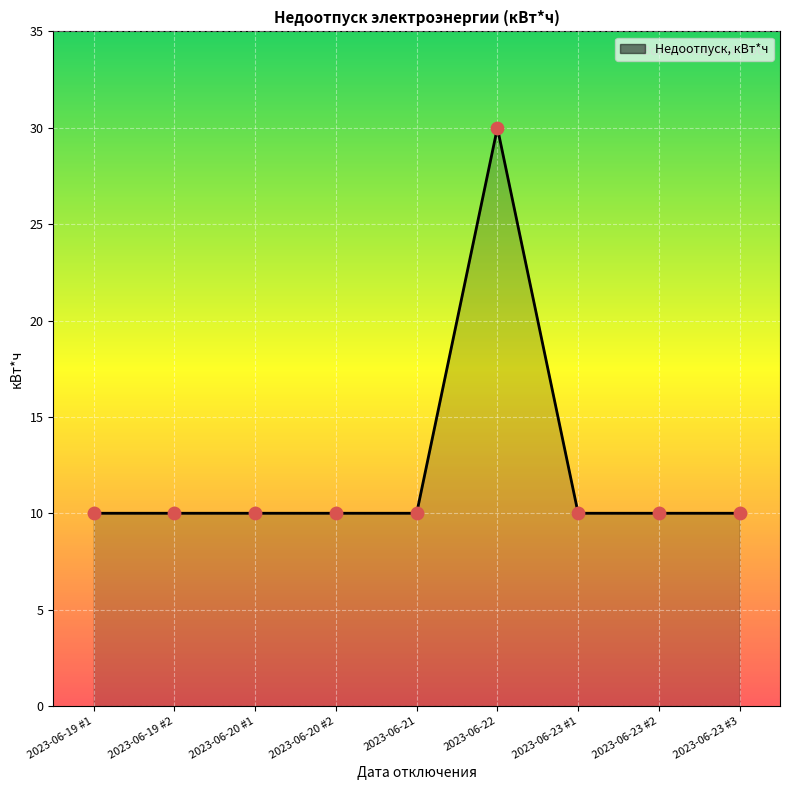

Approximately how many times larger is the value at 2023-06-20 #2 compared to 2023-06-21?

1.0